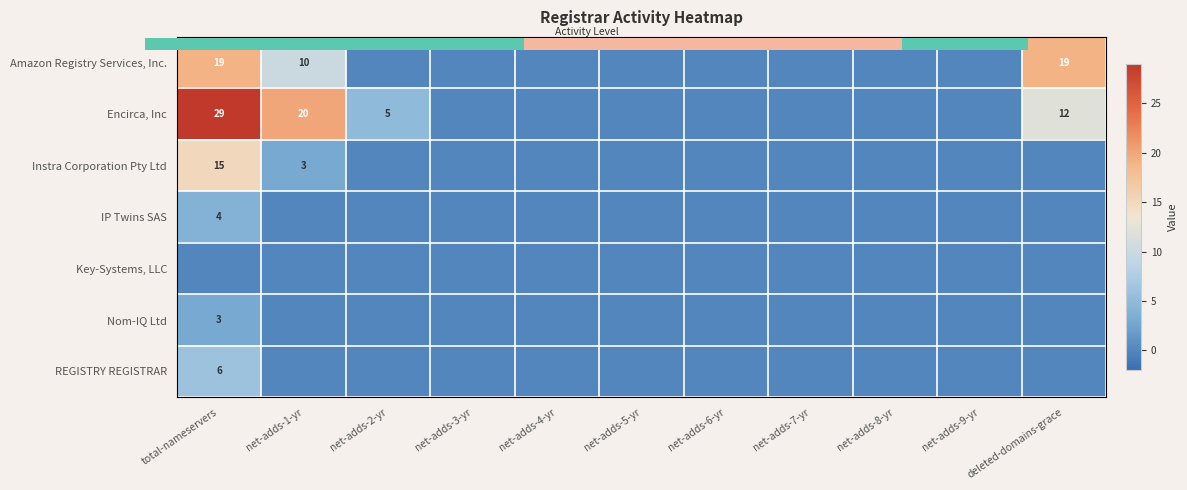

How many distinct data groups are displayed?

7